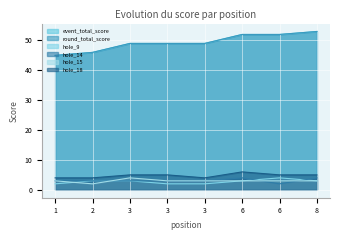

Reading right to left, transcribe all the data shown in this chart.

event_total_score: 53	52	52	49	49	49	46	45
round_total_score: 53	52	52	49	49	49	46	45
hole_9: 3	4	3	2	2	3	3	2
hole_14: 4	2	4	3	3	3	3	3
hole_15: 3	3	3	3	3	4	2	3
hole_18: 5	5	6	4	5	5	4	4